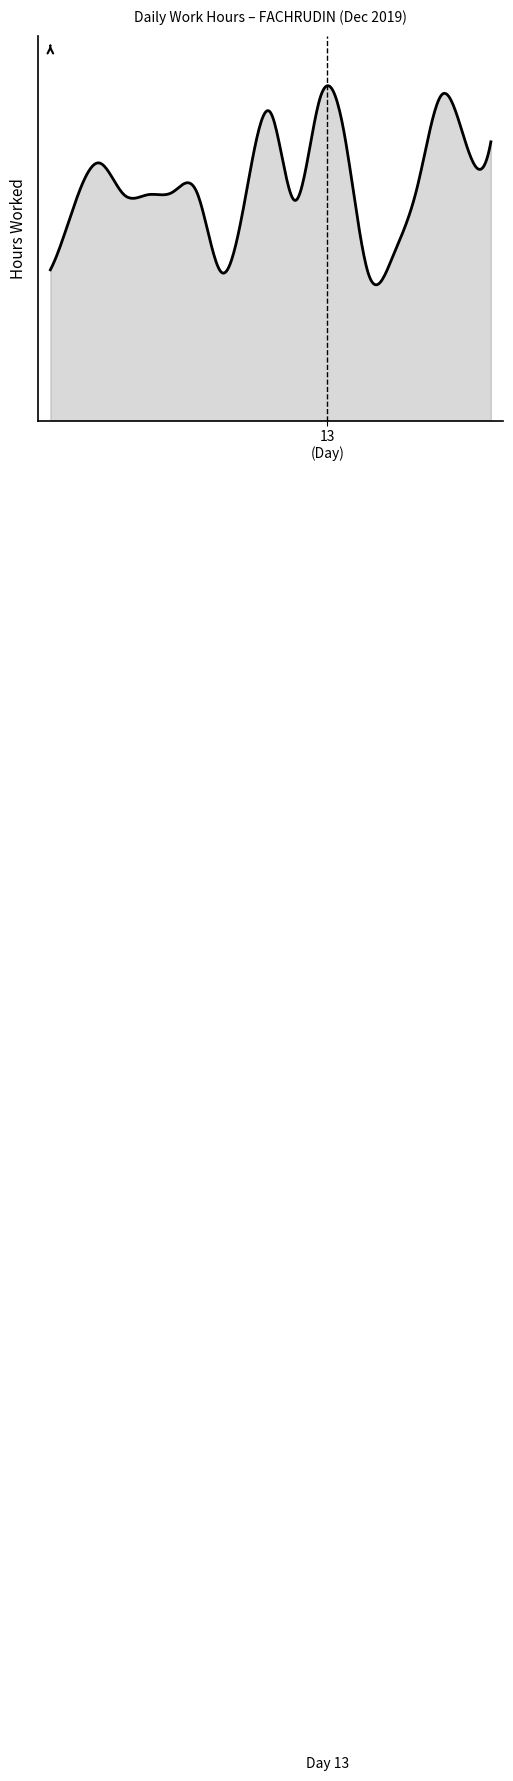

Does the chart display data point markers on the line(s)?

No